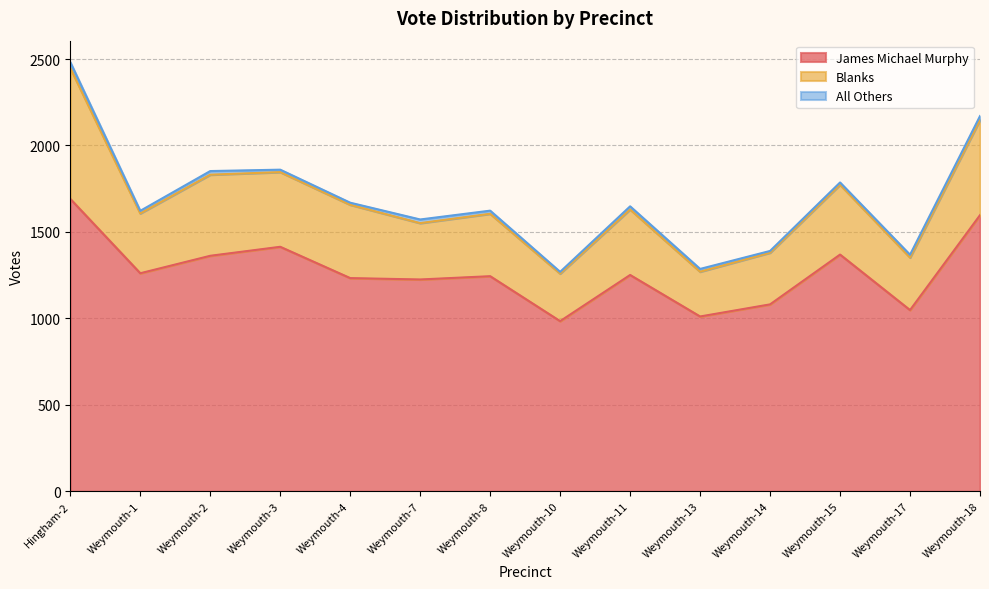

The value of James Michael Murphy at Weymouth-11 is 618. True or false?

False